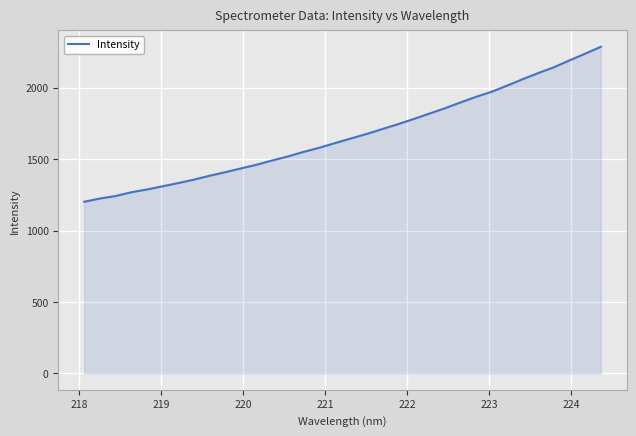

What is the smallest value displayed?

1201.1